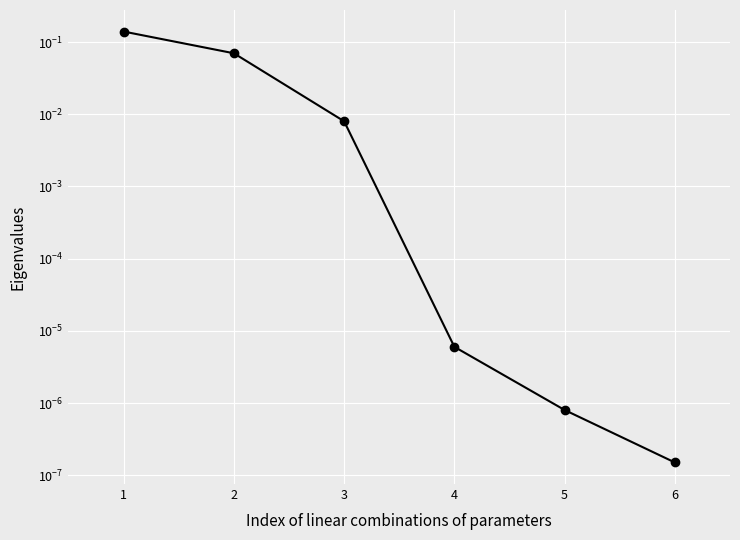

Rank the categories by value from lowest to highest.

6, 5, 4, 3, 2, 1